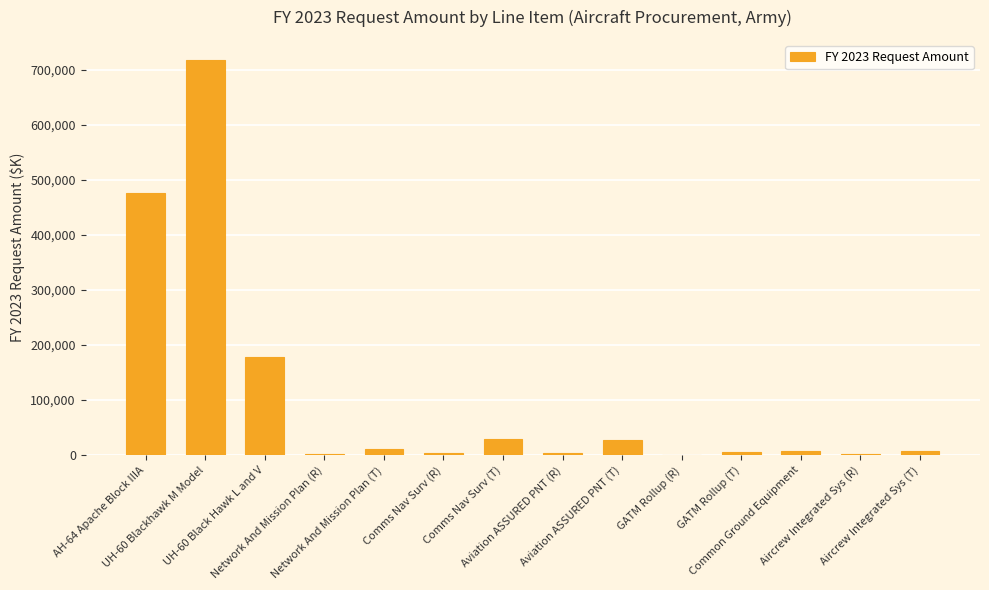

What is the greatest value displayed?

718547